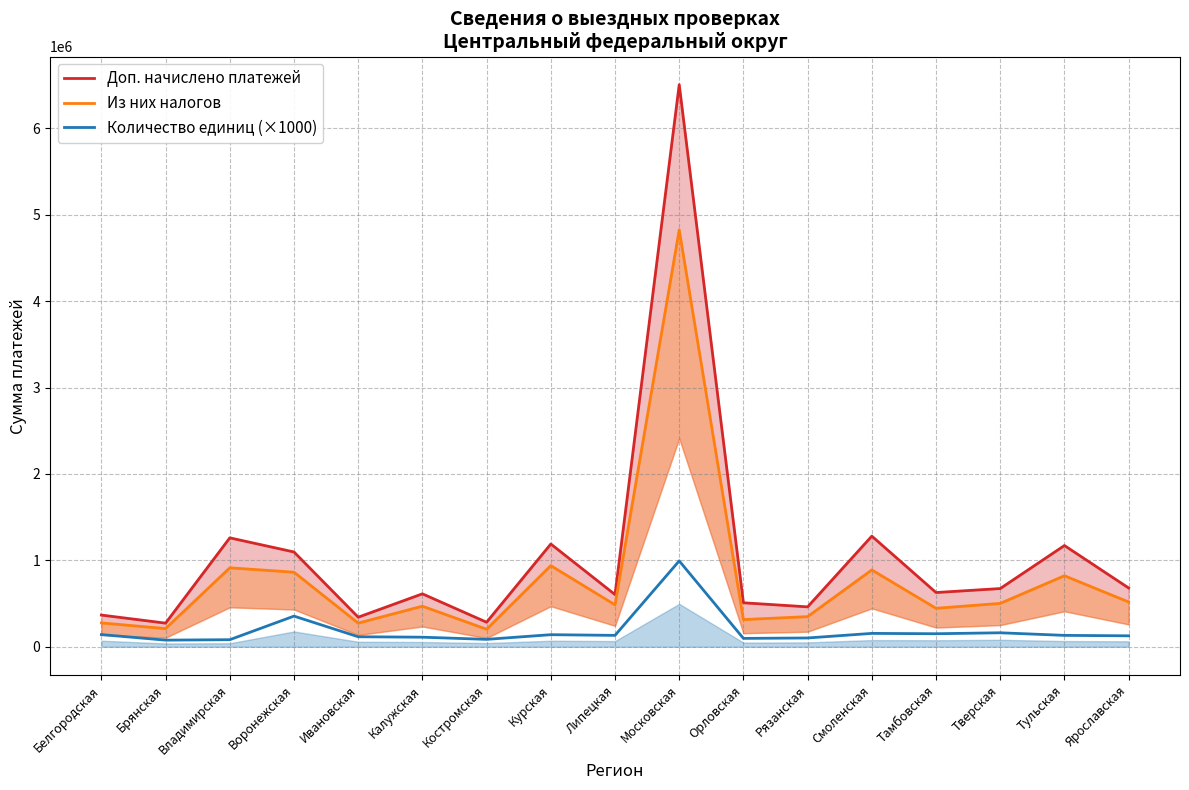

True or false: Доп. начислено платежей and Из них налогов intersect in this chart.

False